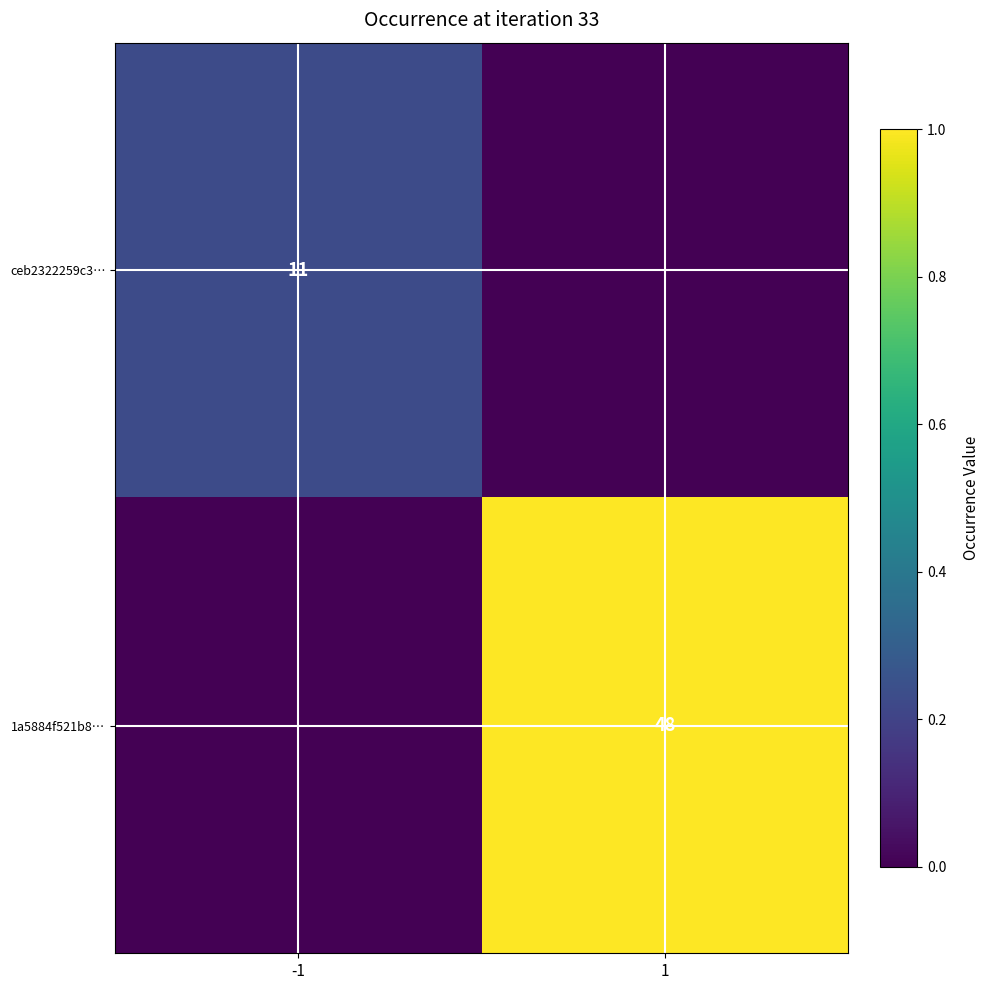

The 1a5884f521b8… series shows 48 at 1. True or false?

True